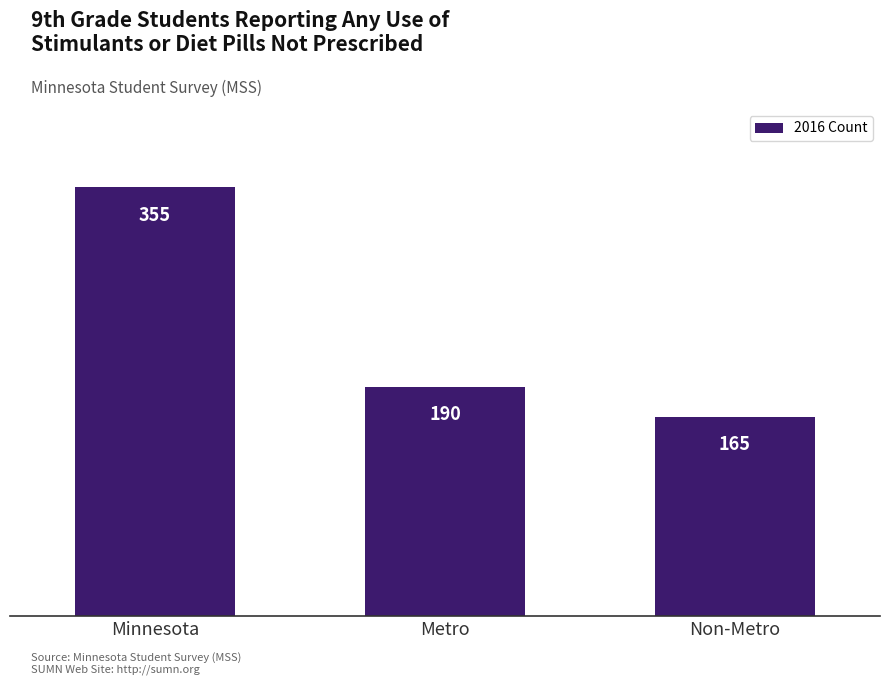

Reading left to right, extract all data points from this chart.

355	190	165